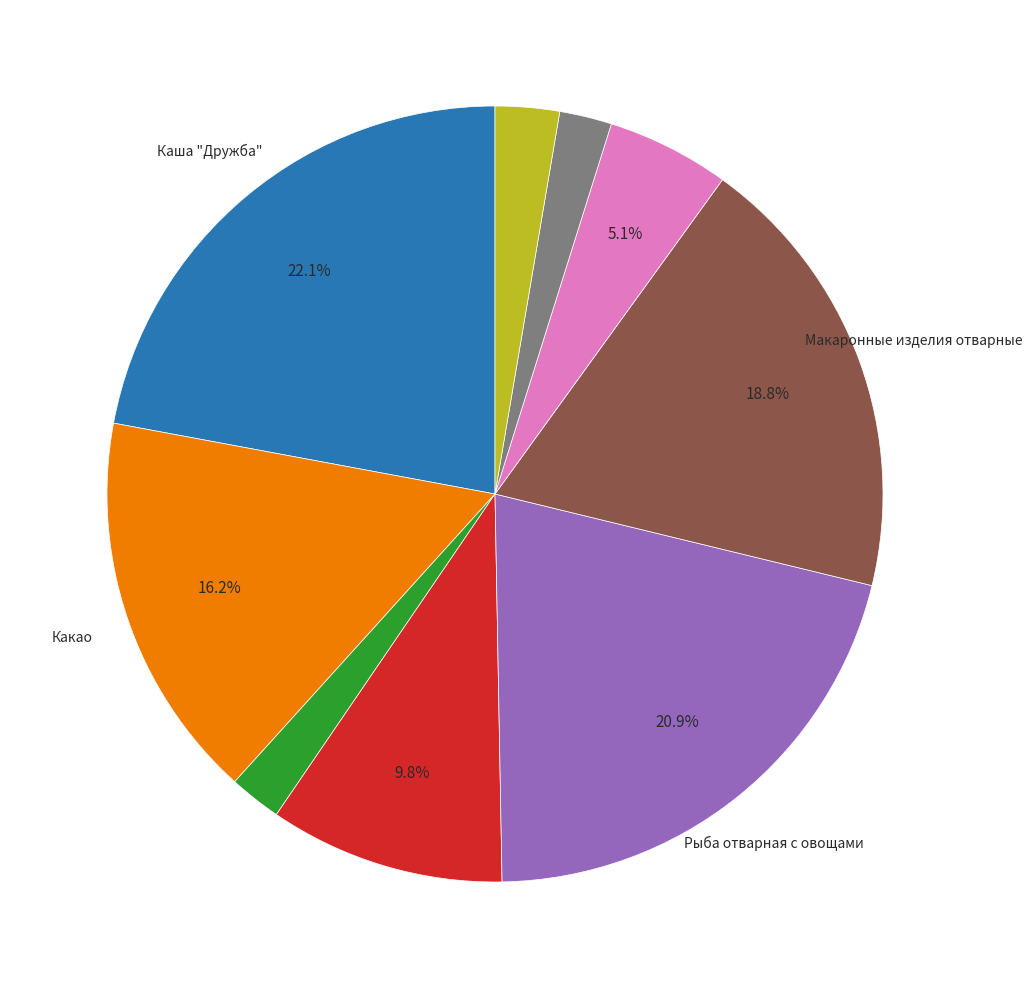

How many slices are in this pie chart?

9